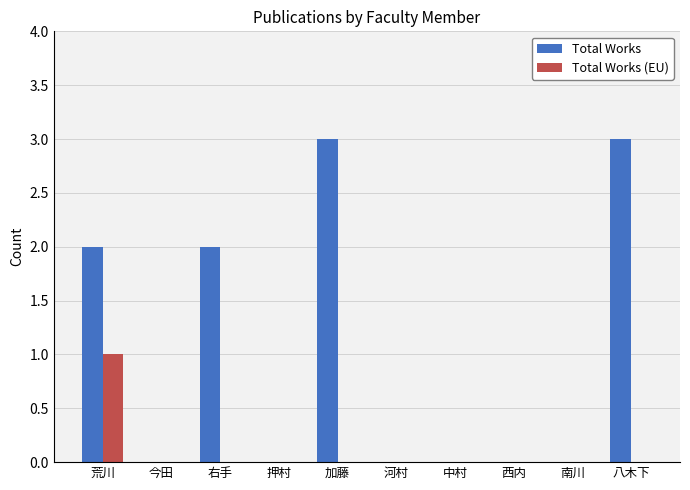

Is the value of Total Works at 八木下 greater than the value of Total Works (EU) at 八木下?

Yes